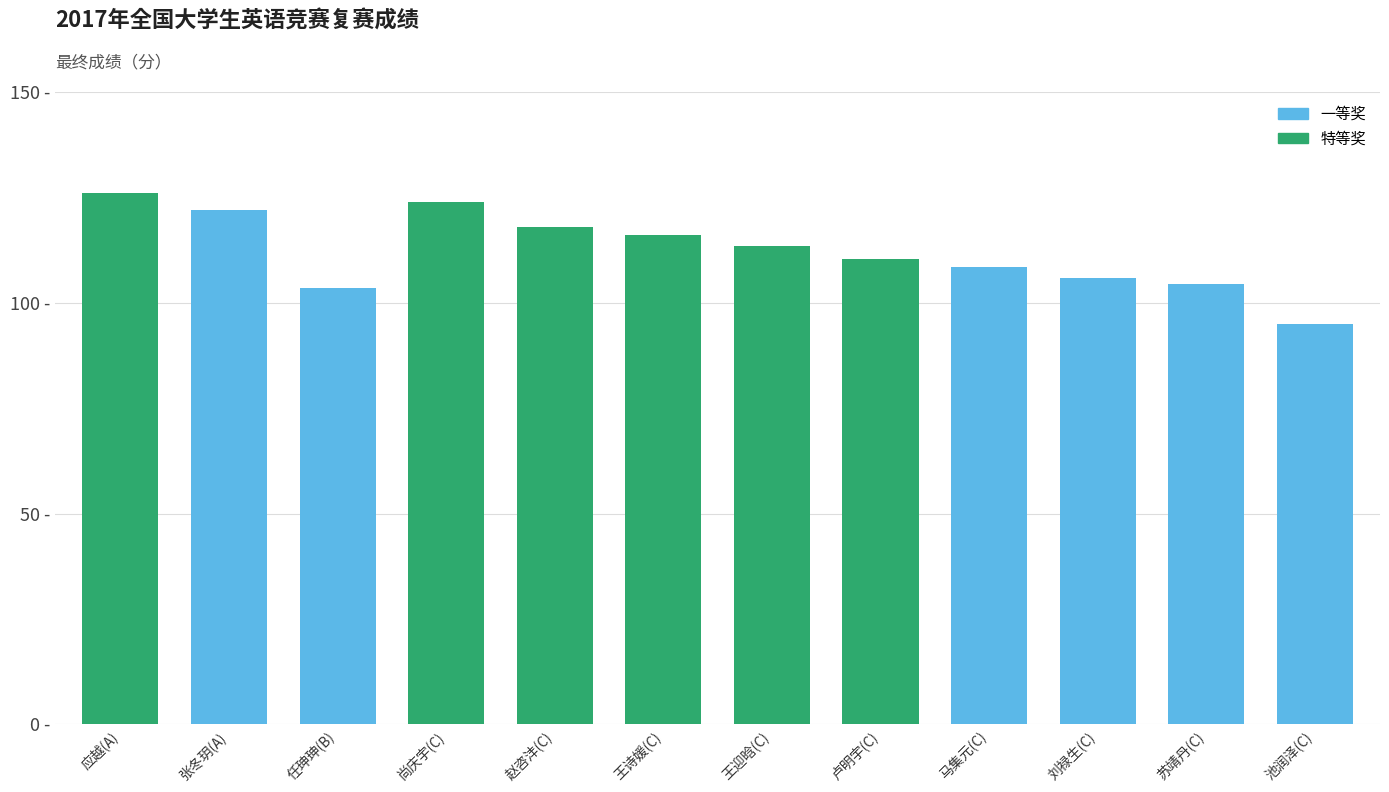

Reading left to right, transcribe all the data shown in this chart.

126.0	122.0	103.5	124.0	118.0	116.0	113.5	110.5	108.5	106.0	104.5	95.0